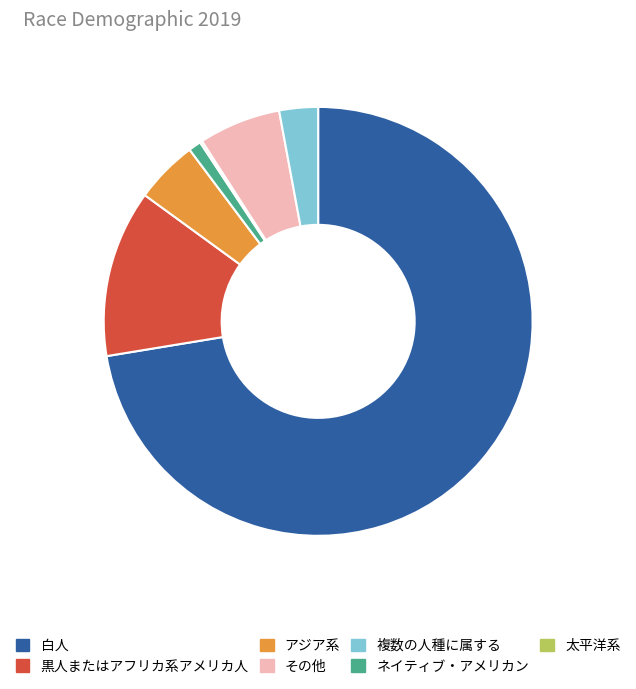

Count the number of slices in the pie.

7